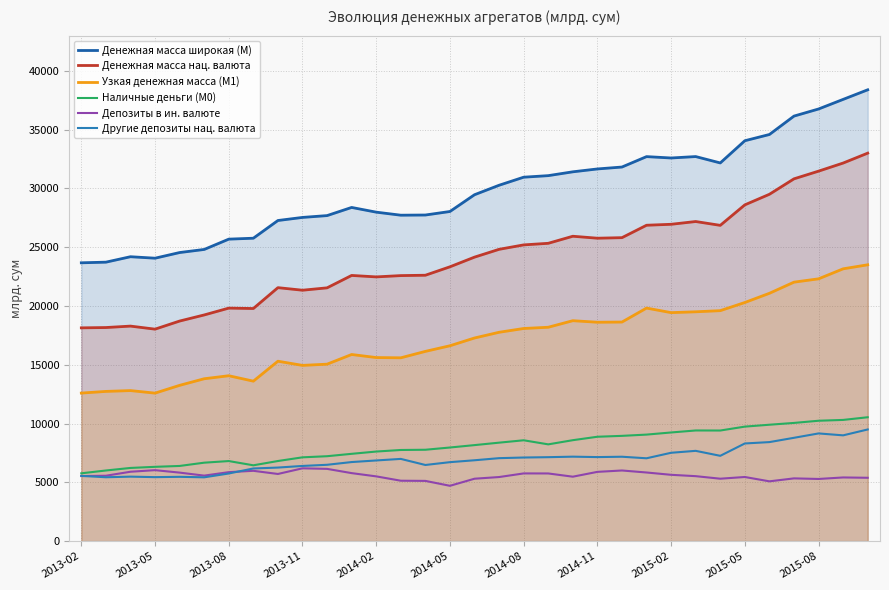

What is the total value across all series at 2013-05?

72464.0